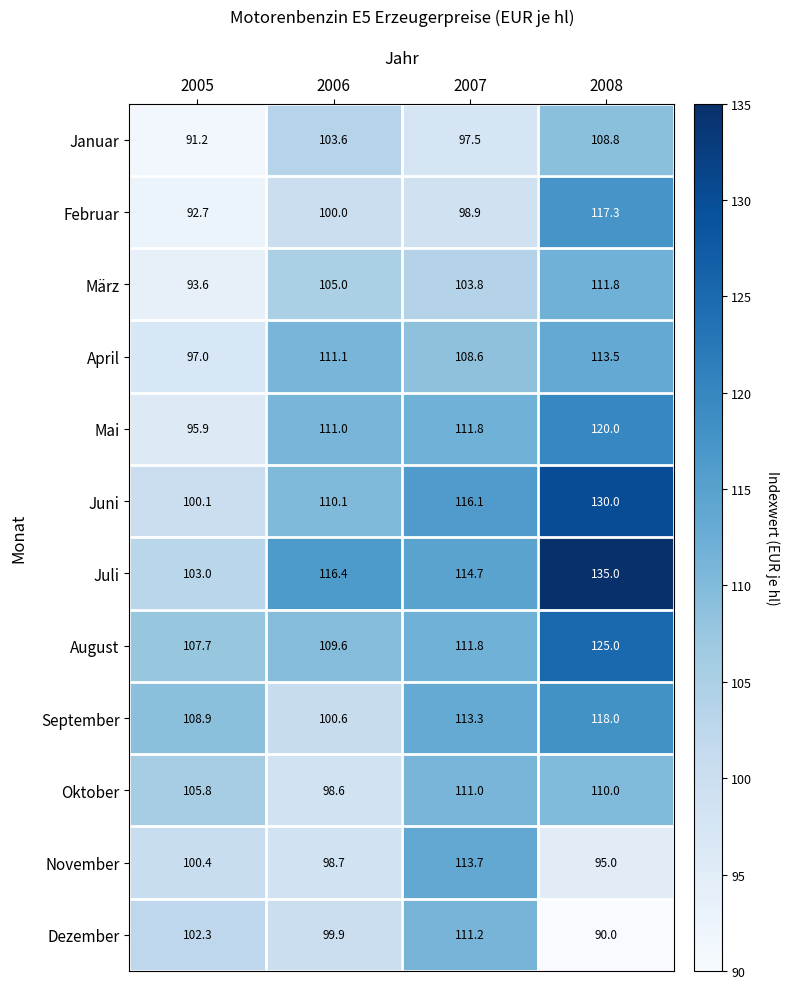

How many categories are shown in the chart?

4